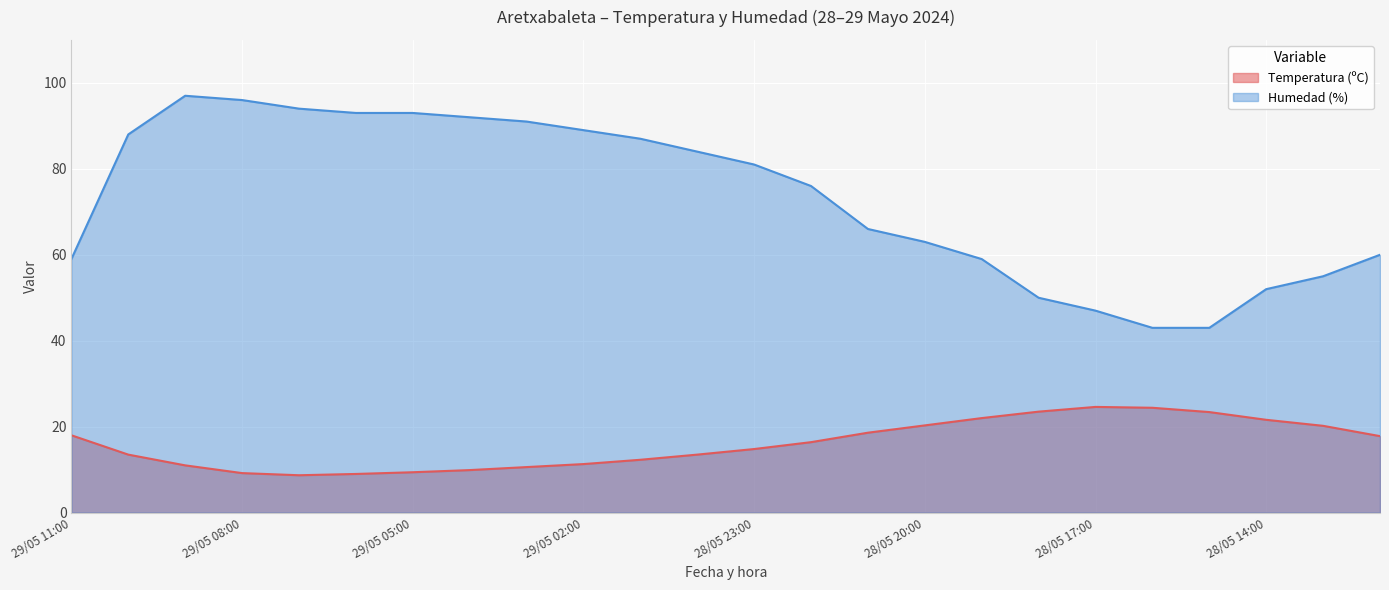

How many data points in Humedad (%) are less than 81?

12